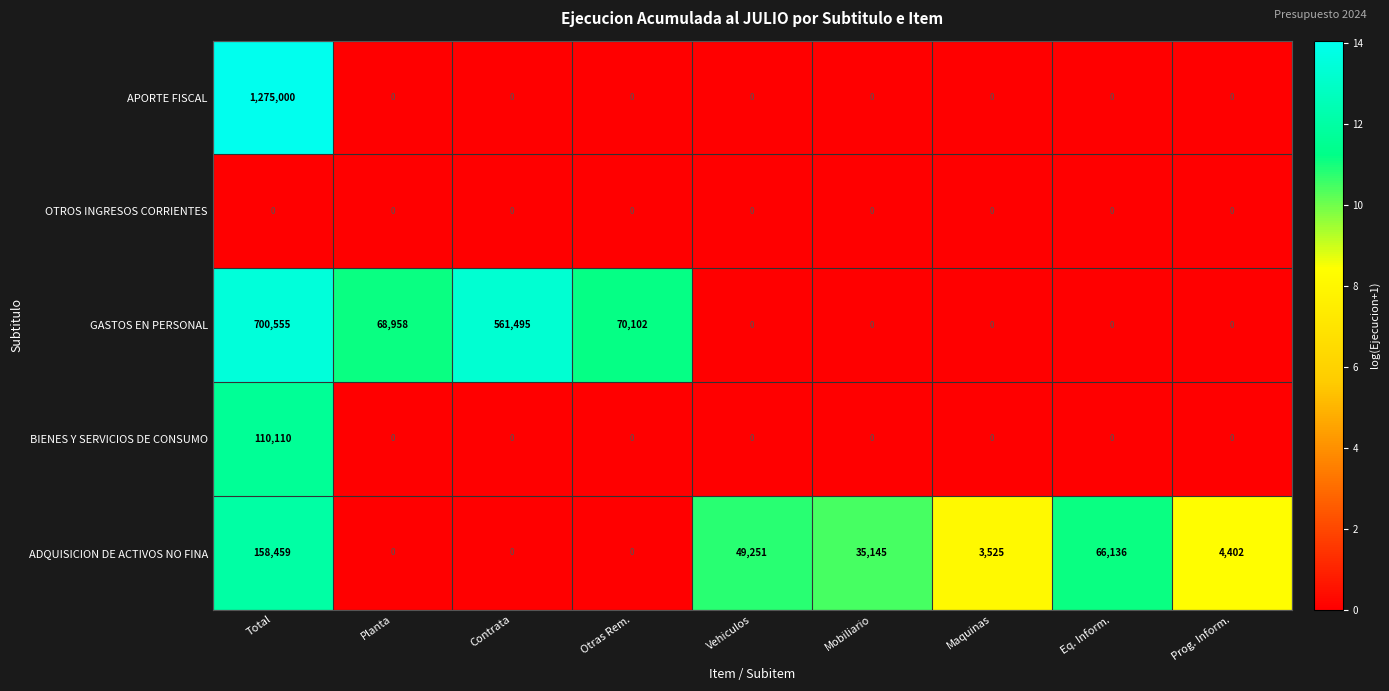

At Total, list the series in order from largest to smallest.

APORTE FISCAL, GASTOS EN PERSONAL, ADQUISICION DE ACTIVOS NO FINA, BIENES Y SERVICIOS DE CONSUMO, OTROS INGRESOS CORRIENTES